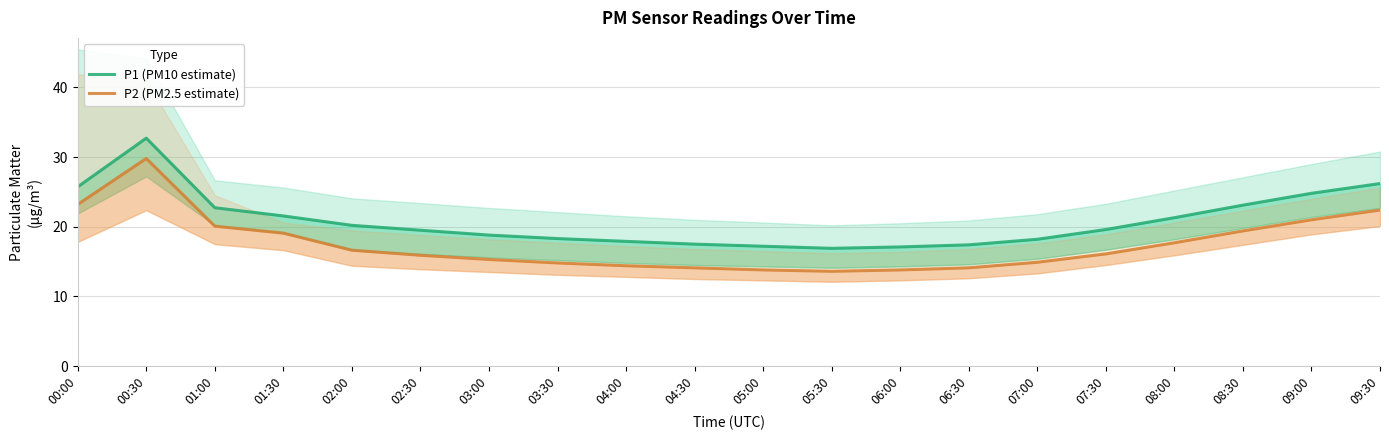

Reading left to right, extract all data points from this chart.

P1 (PM10 estimate): 25.7	32.7	22.7	21.6	20.2	19.5	18.8	18.3	17.9	17.5	17.2	16.9	17.1	17.4	18.2	19.6	21.3	23.1	24.8	26.2
P2 (PM2.5 estimate): 23.2	29.8	20.1	19.1	16.6	15.9	15.3	14.8	14.4	14.1	13.8	13.6	13.8	14.1	14.9	16.1	17.7	19.4	21.0	22.4